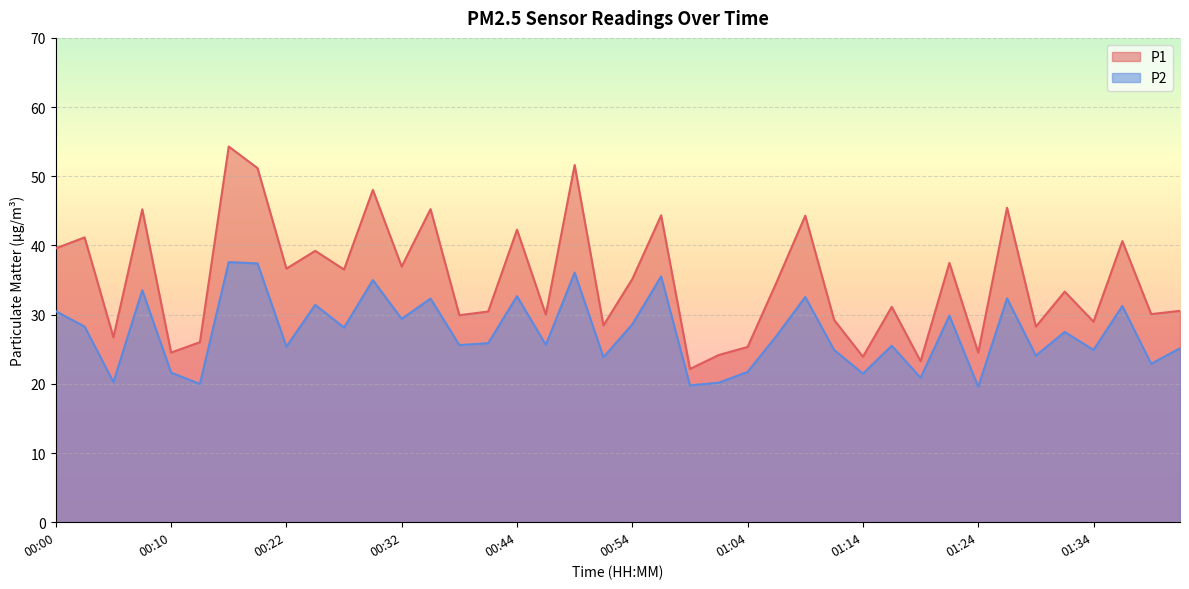

What is the sum of the P1 values at 01:32 and 00:47?

63.3